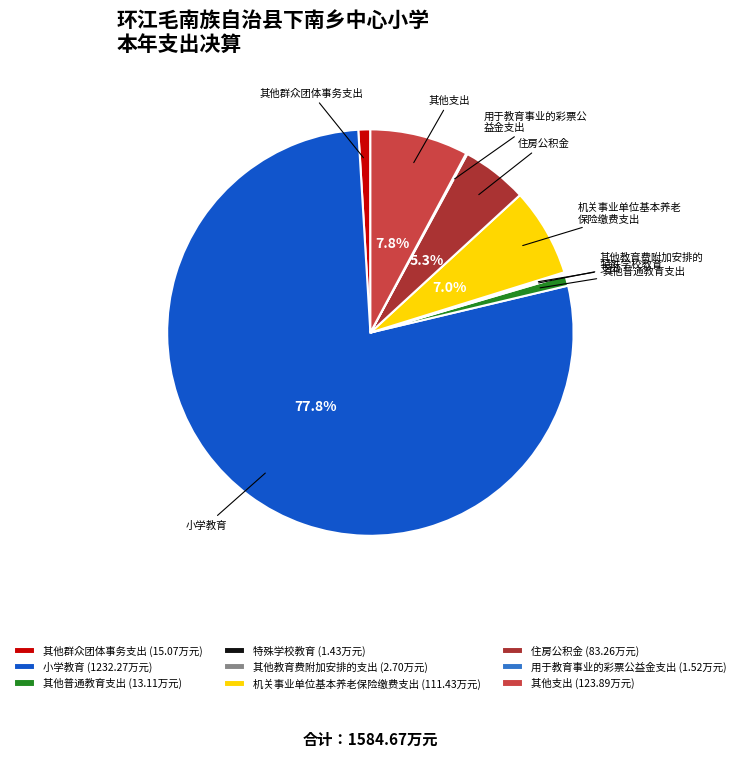

Is there any slice that represents more than half of the pie?

Yes